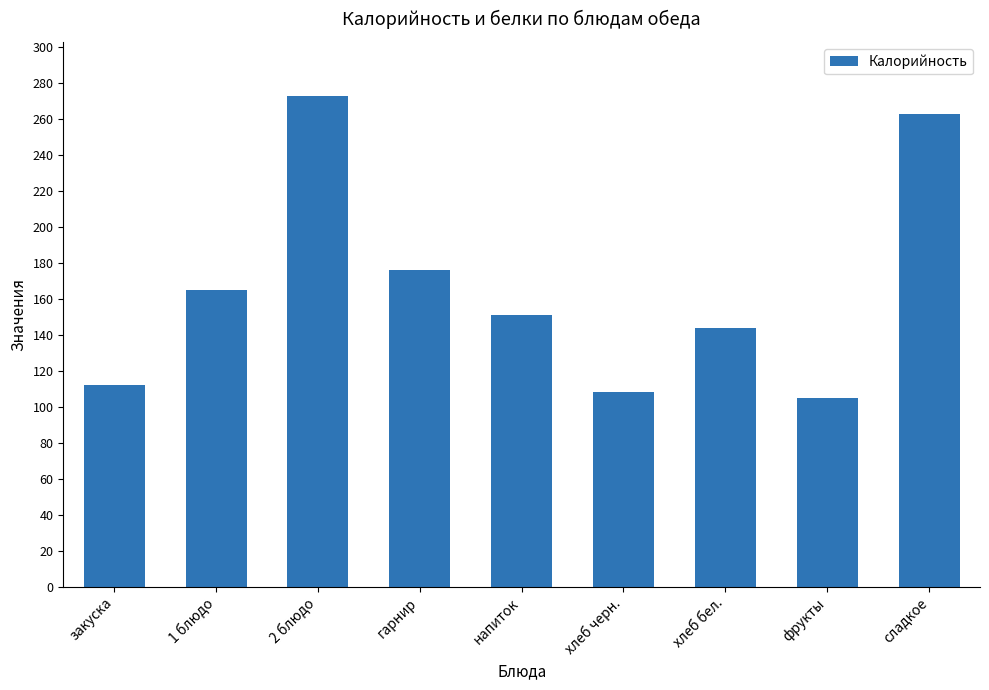

The value at напиток is 244. True or false?

False